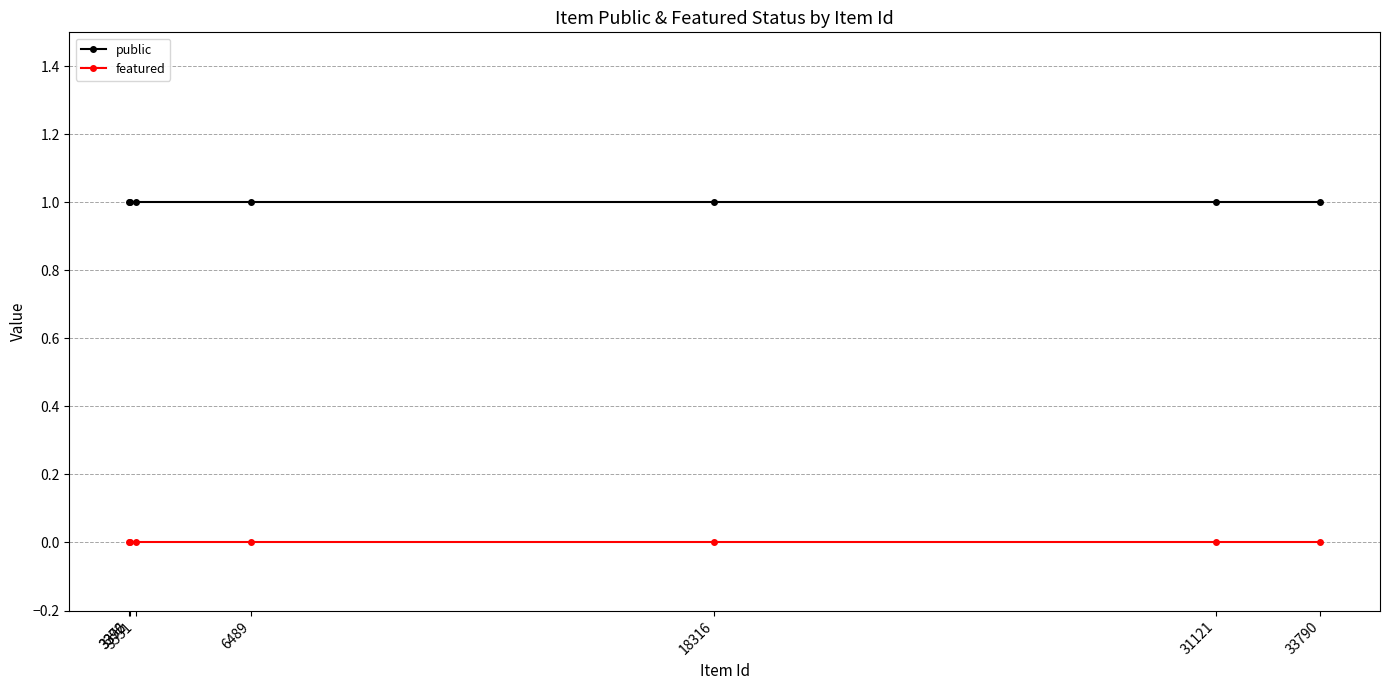

True or false: featured has a value of 0 at 3396.

True